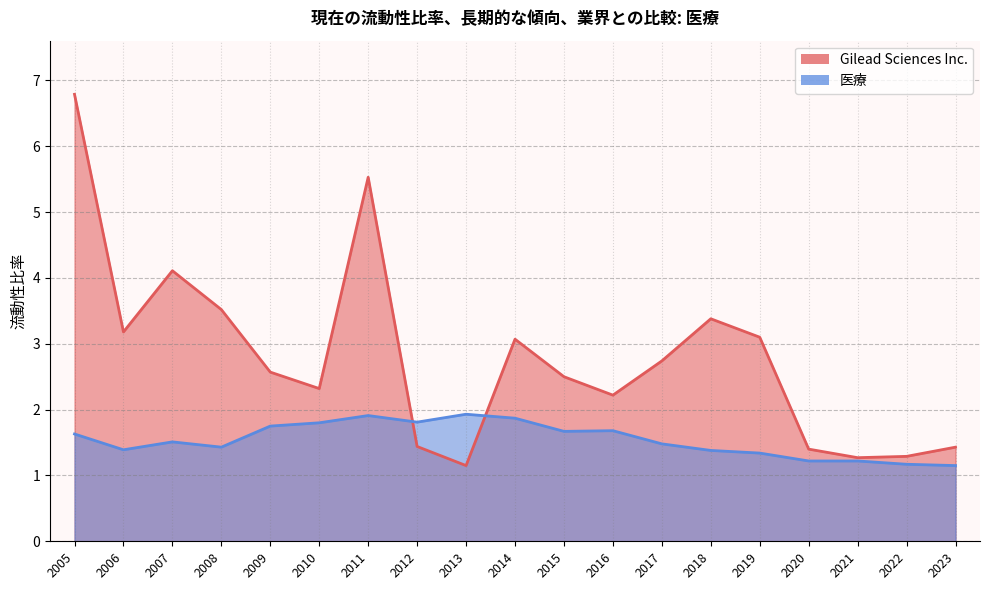

What is the value of the Gilead Sciences Inc. point at the 19th from the left?

1.4